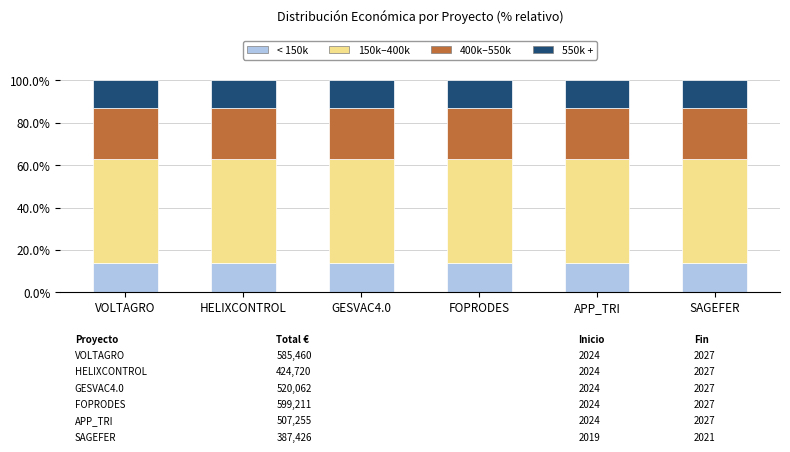

The < 150k series shows 14.0 at FOPRODES. True or false?

True